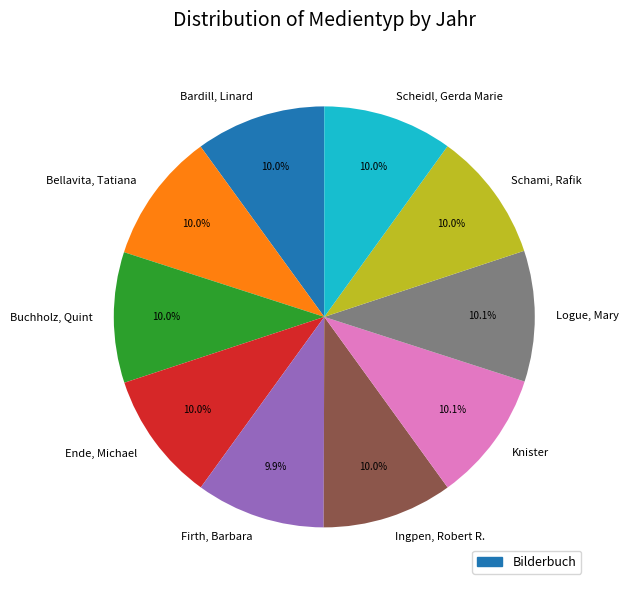

Approximately how many times larger is the value at Ingpen, Robert R. compared to Logue, Mary?

1.0